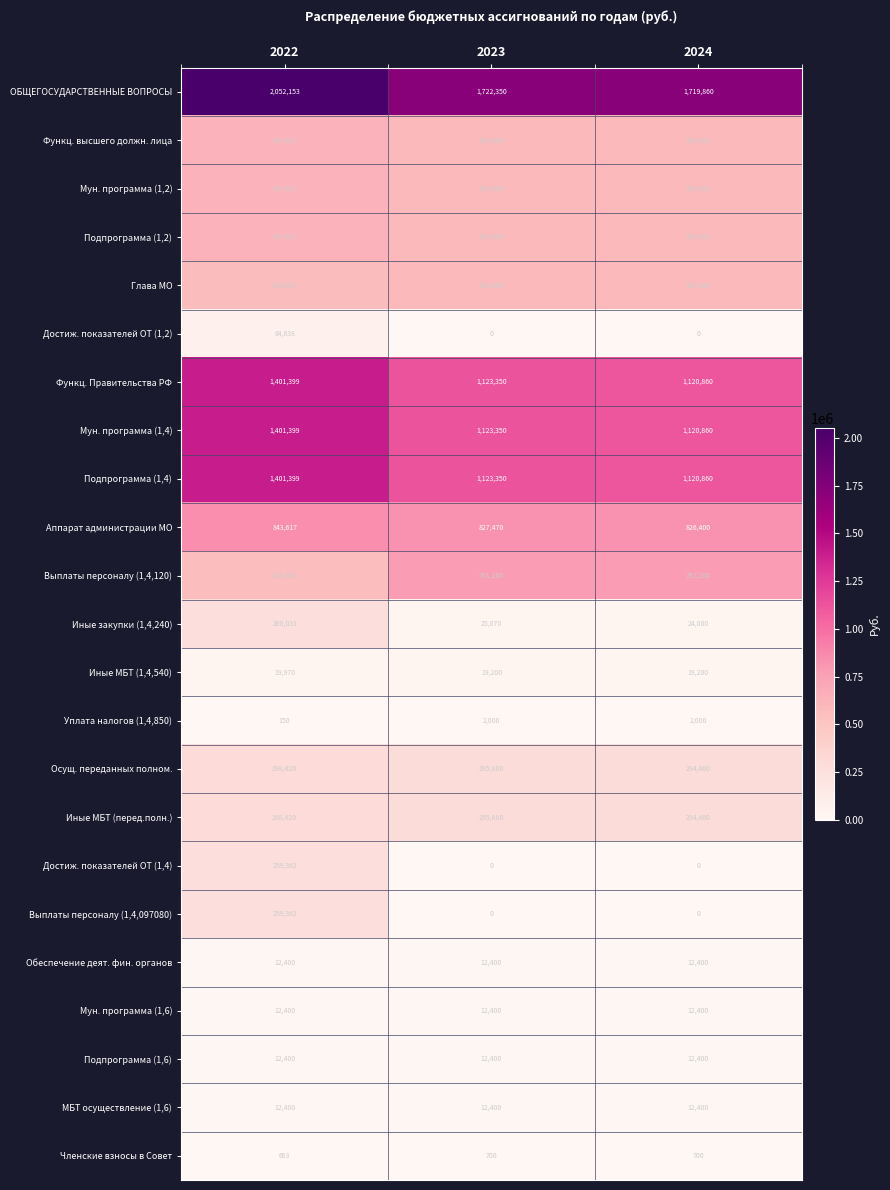

What is the sum of all Выплаты персоналу (1,4,120) values?

2125865